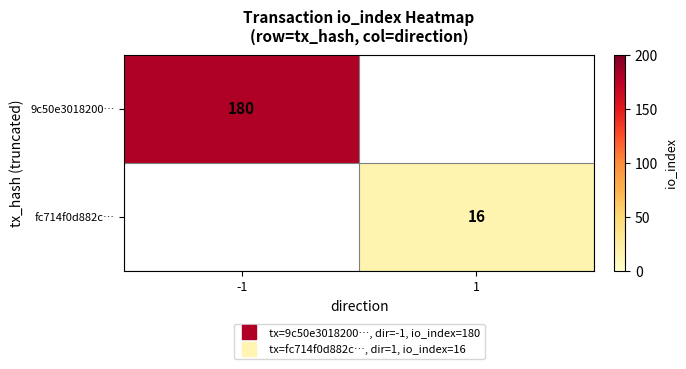

What is the approximate value of fc714f0d882c… at 1?

16.0